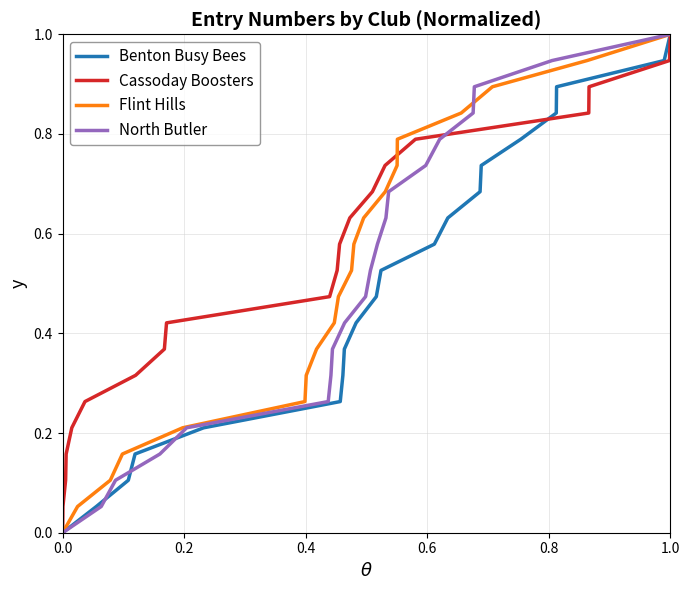

What is the difference between the second highest and second lowest values in the Flint Hills series?

0.9